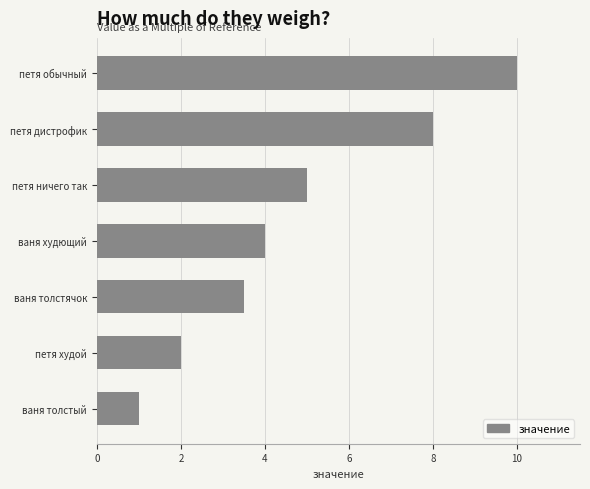

What is the average value?

4.8